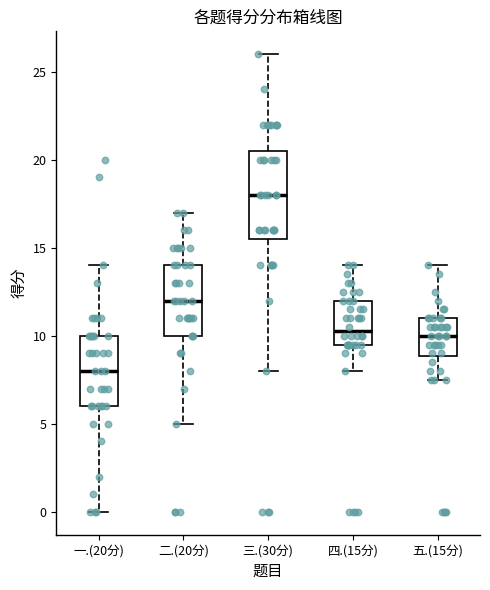

Reading left to right, read every box against the y-axis: the position of its median line, the range the box covers, and the ends of its whiskers. The values are not printed on the chart, so give them approximately, as read against the axis.

一.(20分): median 8.0, box 6.0 to 10.0, whiskers 0.0 to 14.0
二.(20分): median 12.0, box 10.0 to 14.0, whiskers 5.0 to 17.0
三.(30分): median 18.0, box 15.5 to 20.5, whiskers 8.0 to 26.0
四.(15分): median 10.5, box 9.5 to 12.0, whiskers 8.0 to 14.0
五.(15分): median 10.0, box 9.0 to 11.0, whiskers 7.5 to 14.0